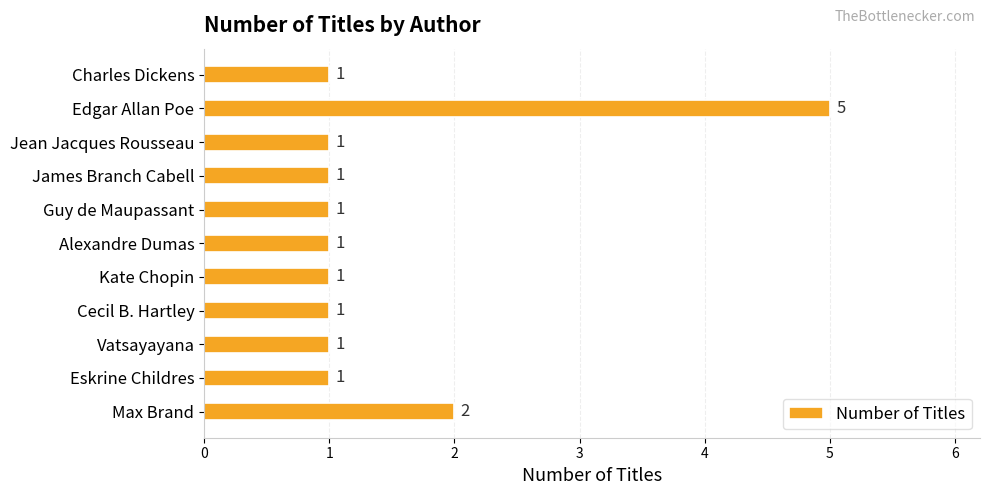

At which category does the chart reach its peak across all series?

Edgar Allan Poe